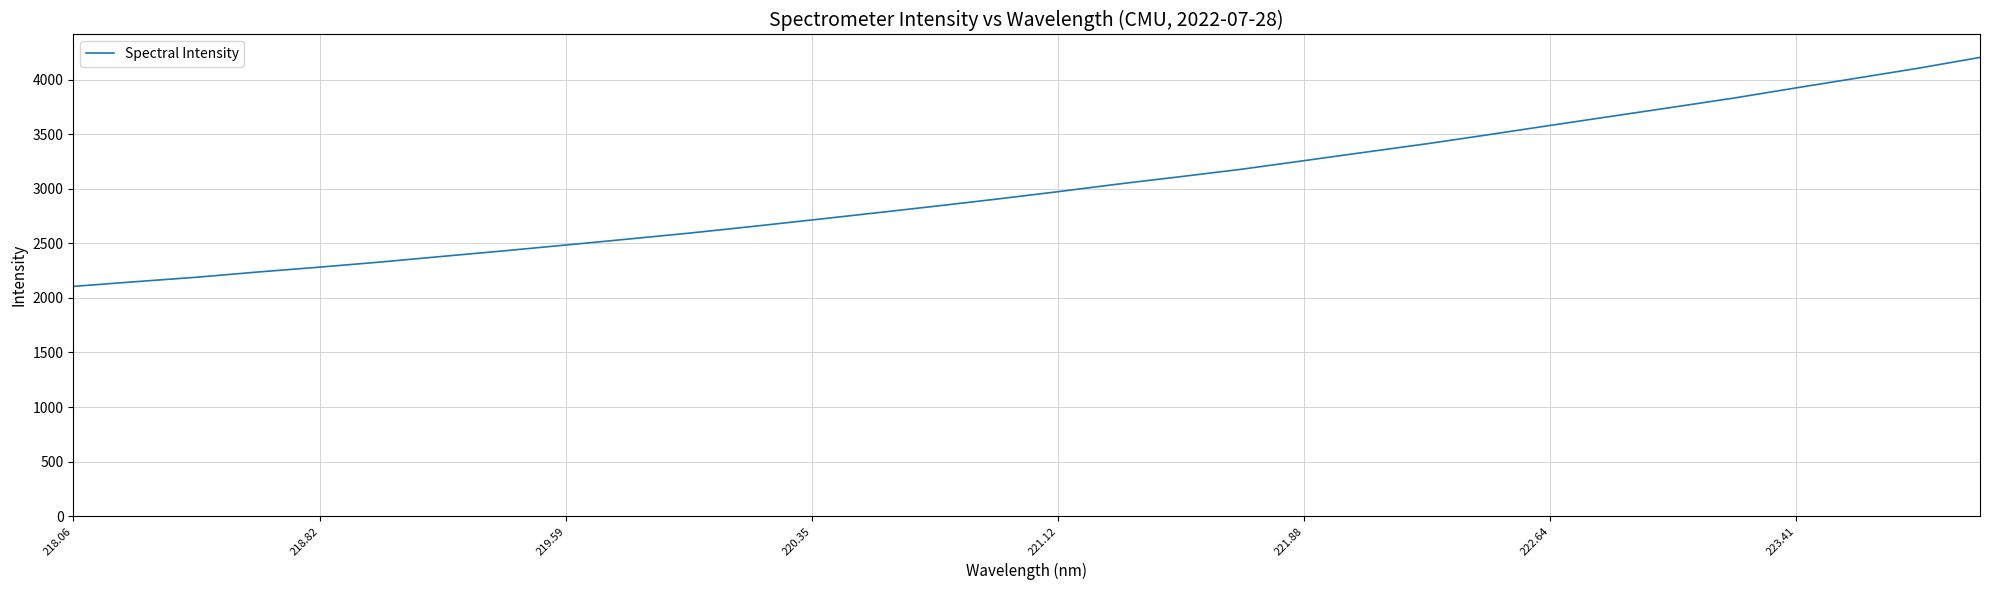

What is the difference between the maximum and minimum values?

2098.9